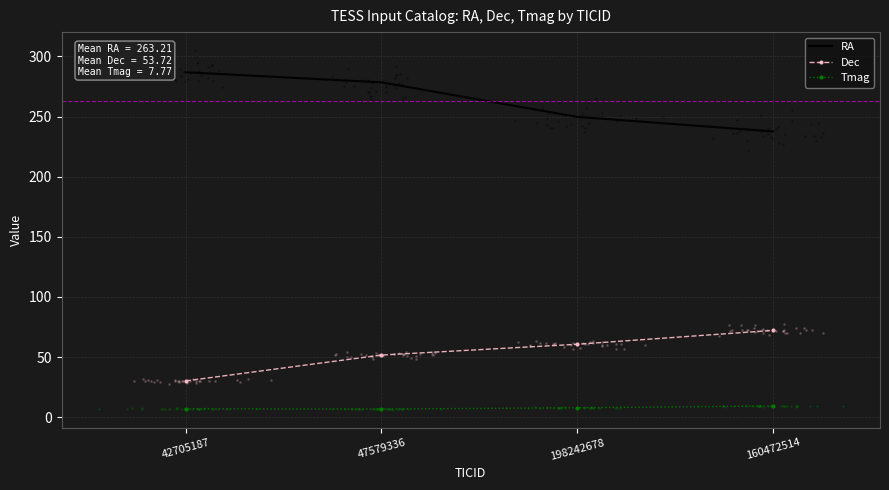

Which series contains the lowest Y value?

Tmag